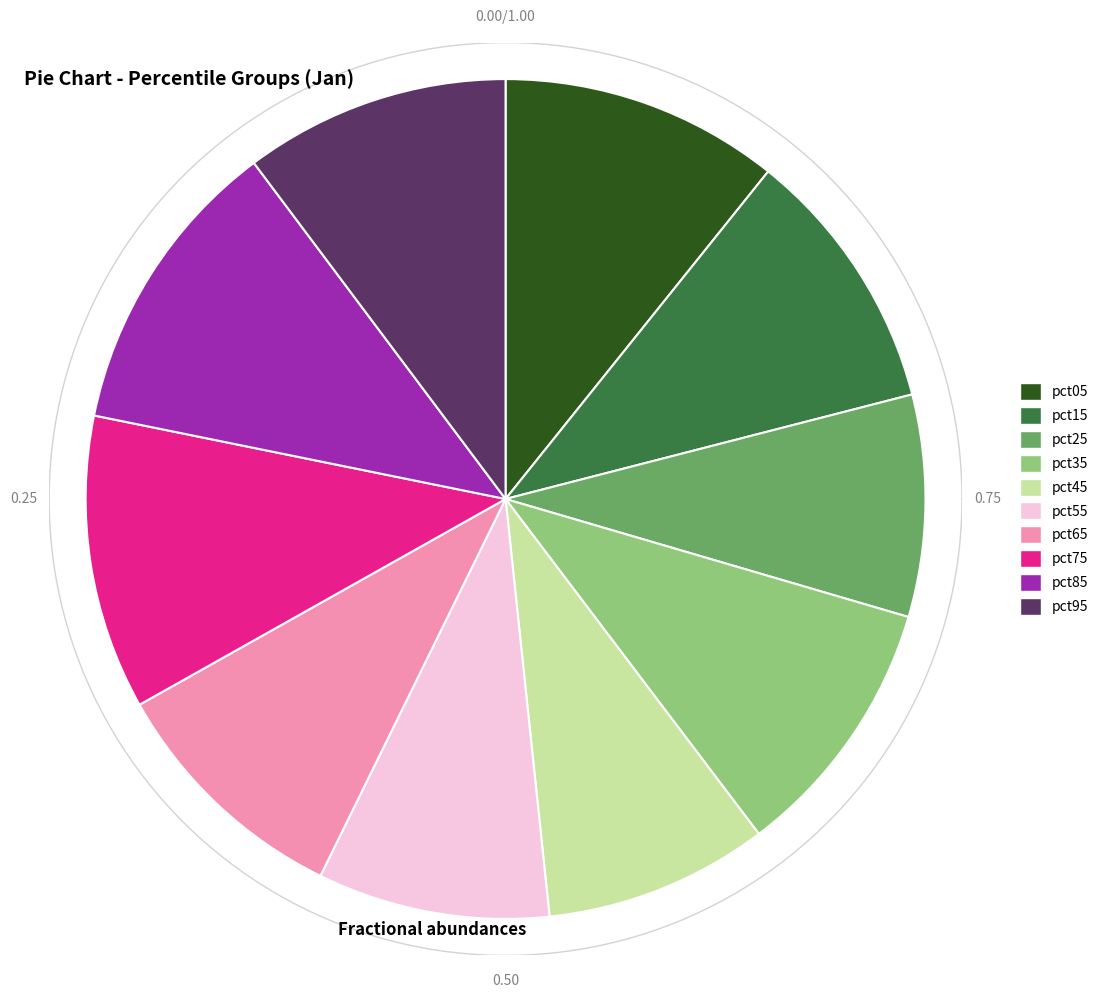

How many segments does this pie chart have?

10